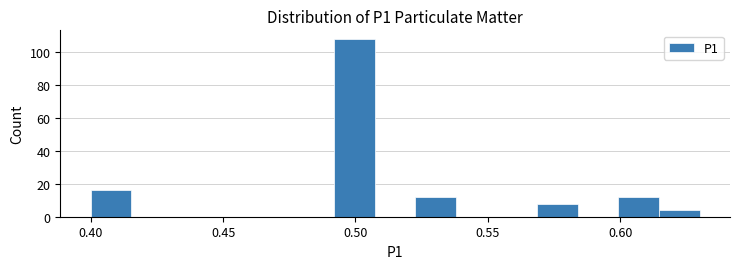

Read against the x-axis, roughly where is the centre of the tallest bar?

0.500